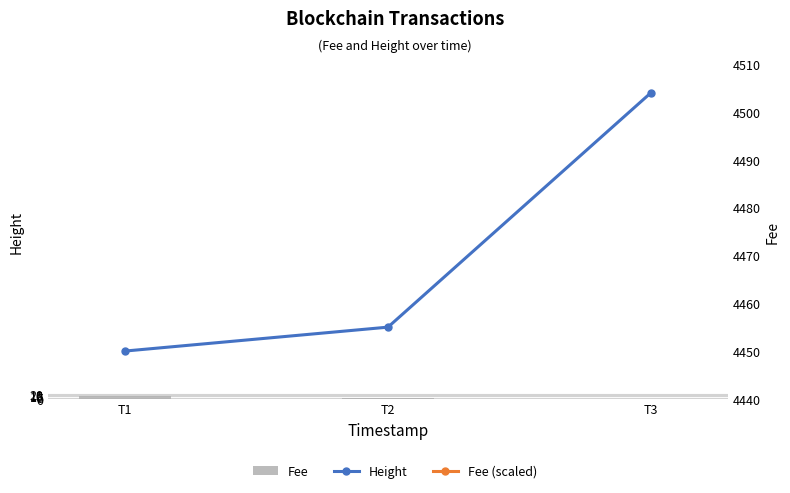

Reading left to right, transcribe all the data shown in this chart.

Fee: 12.2	4.9	0.1
Height: 4450.0	4455.0	4504.0
Fee (scaled): 4267.8	1721.0	25.7